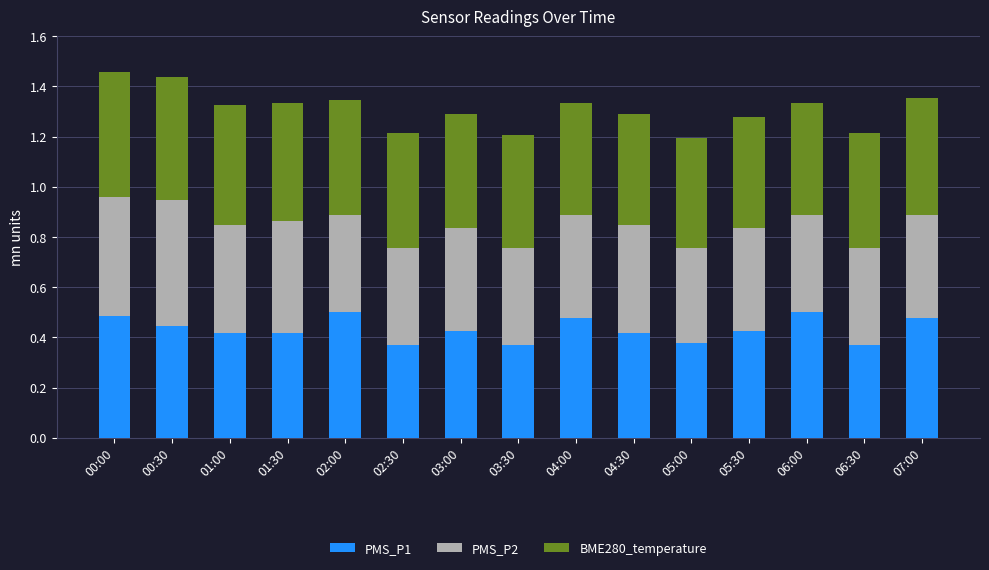

What is the sum of all PMS_P1 values?

6.5